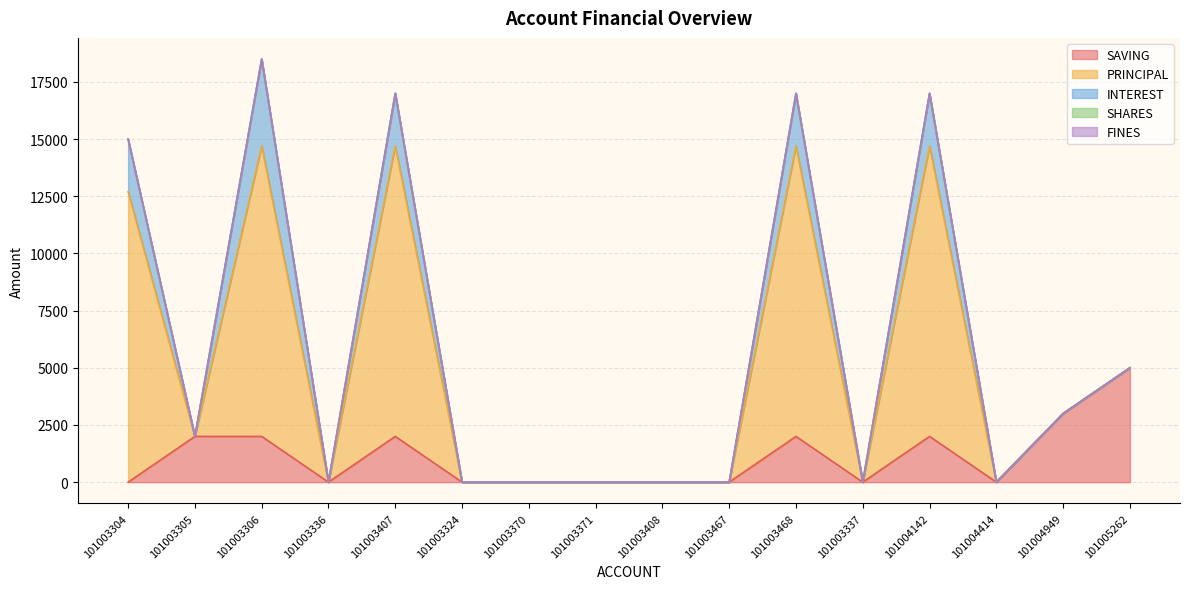

How many lines are shown in the chart?

5